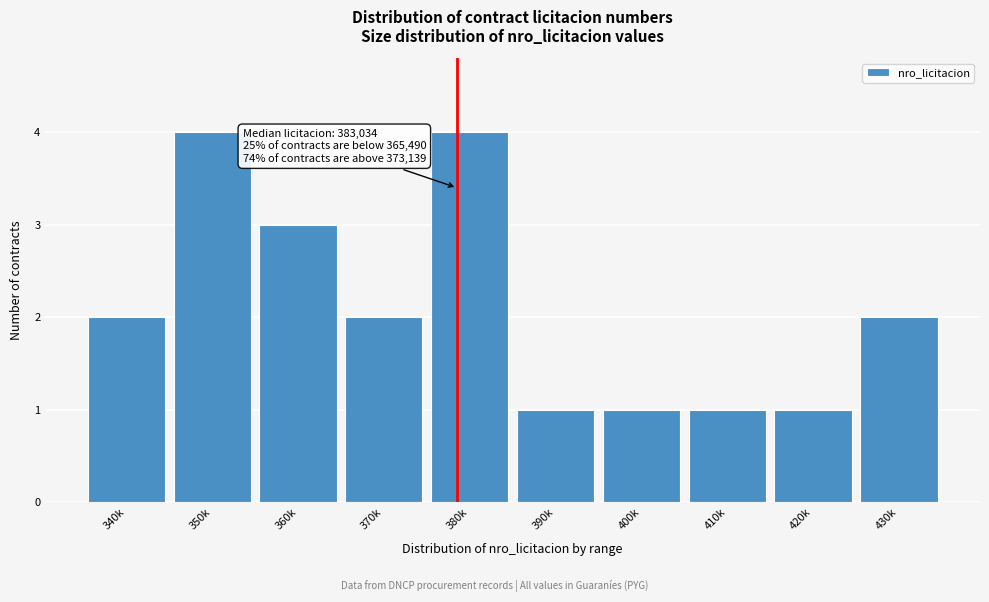

Reading left to right, extract all data points from this chart.

2	4	3	2	4	1	1	1	1	2